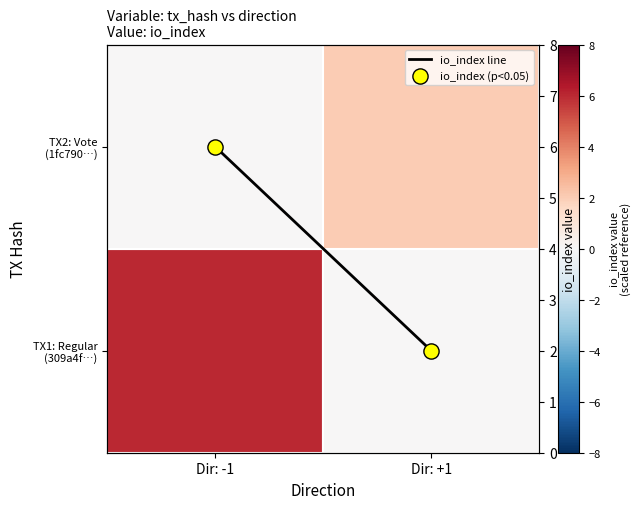

Reading right to left, what are all the values shown in this chart?

io_index line: 2	6
io_index (p<0.05): 2	6